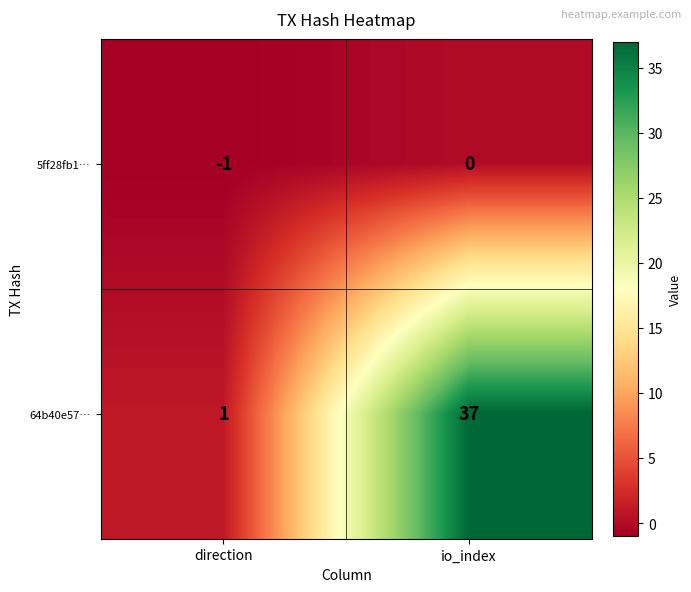

Count the number of categories in the chart.

2